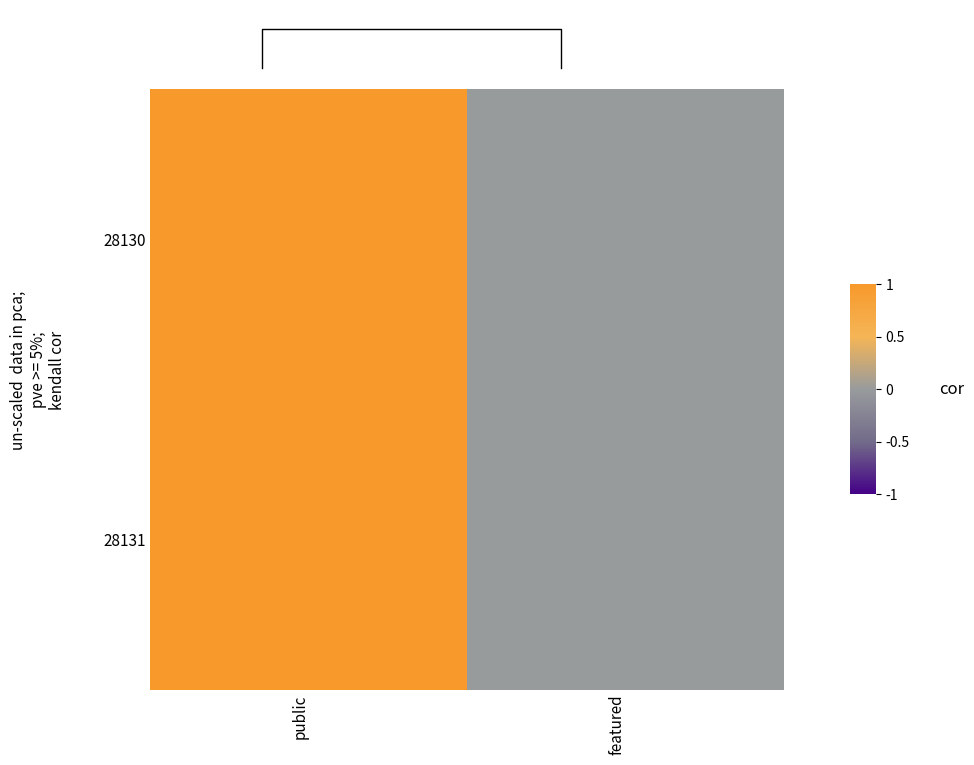

Reading left to right, extract all data points from this chart.

28130: public=1	featured=0
28131: public=1	featured=0